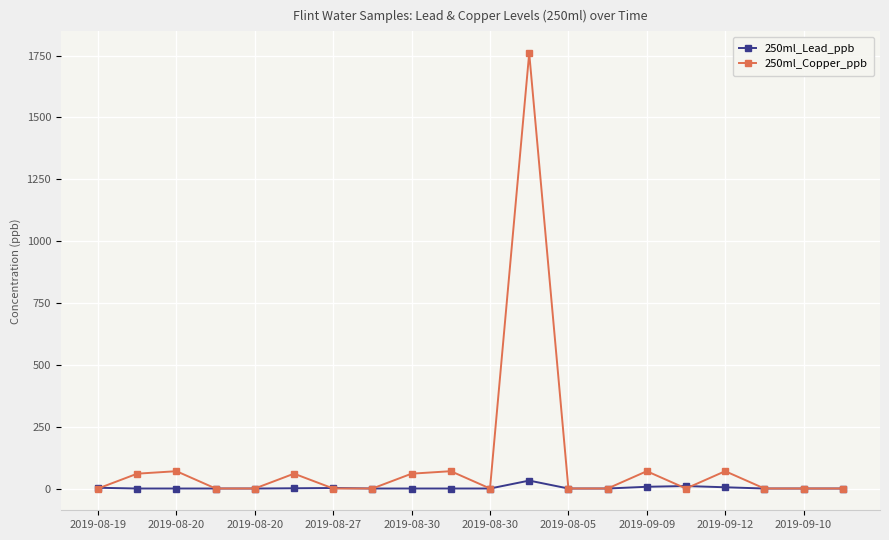

At how many categories does at least one series exceed 1571?

1